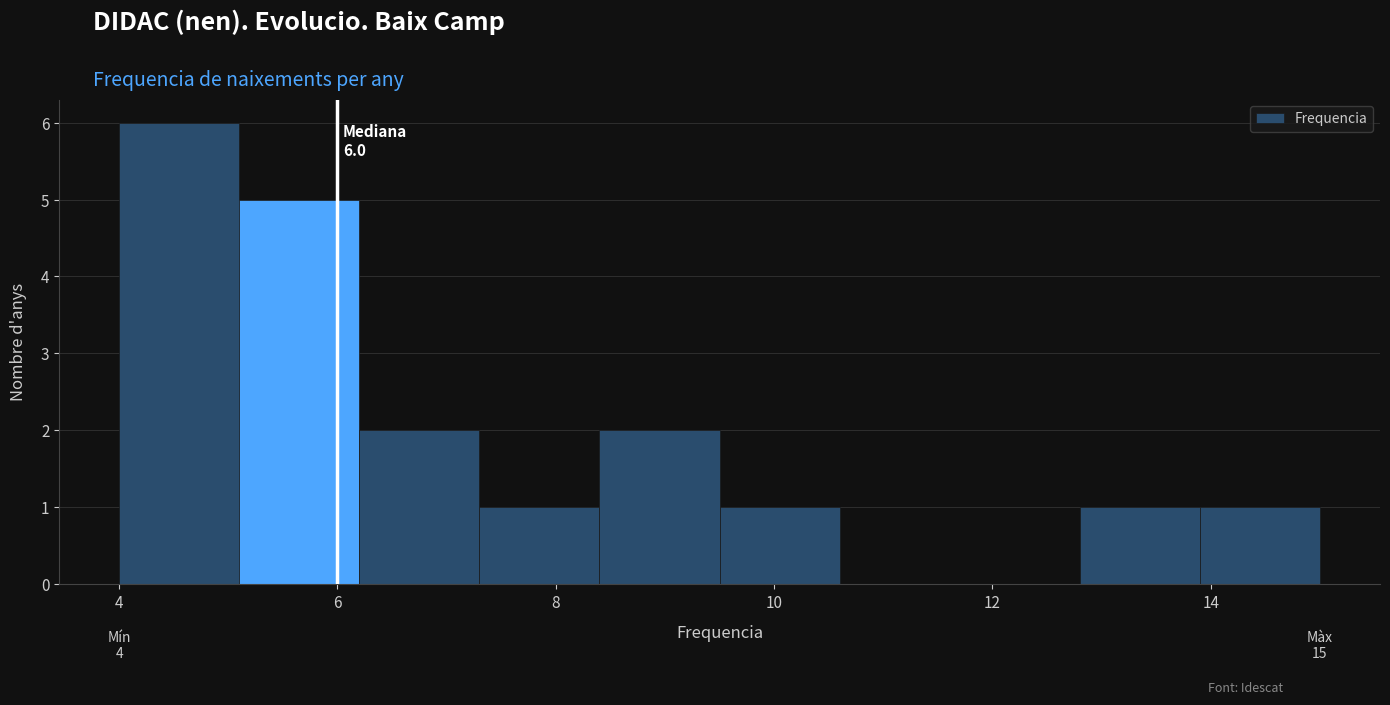

Over which range of the x-axis is the bar tallest?

4.0 to 5.1